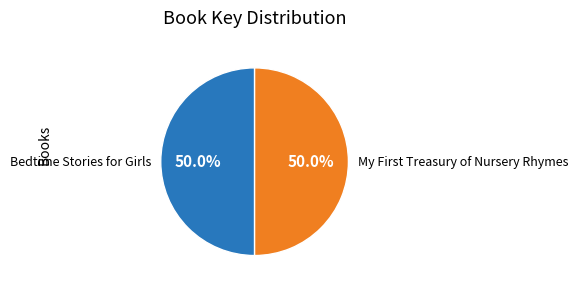

How many segments does this pie chart have?

2